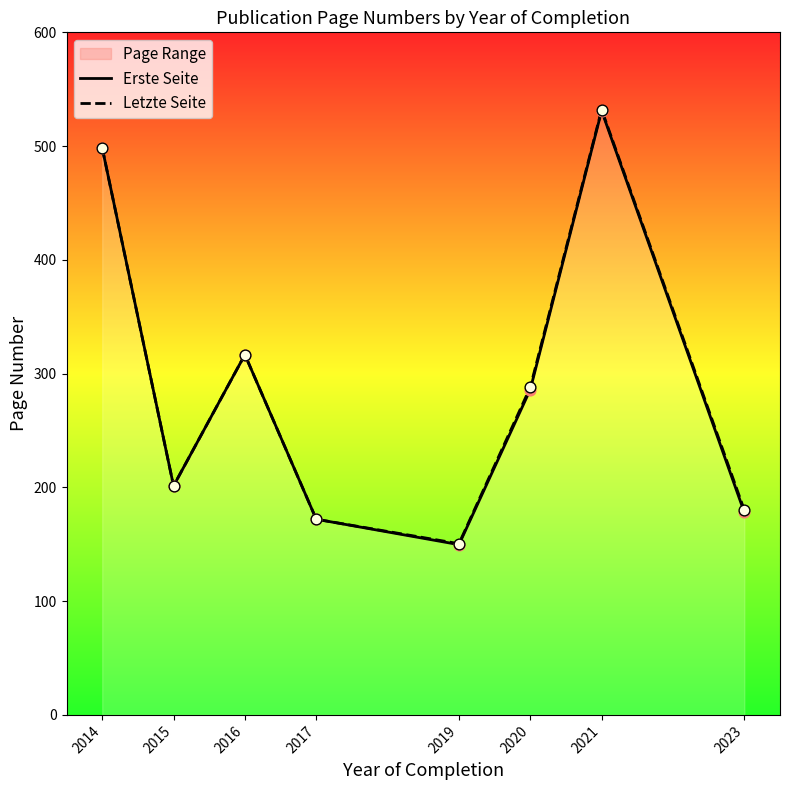

Which series contains the lowest Y value?

Erste Seite